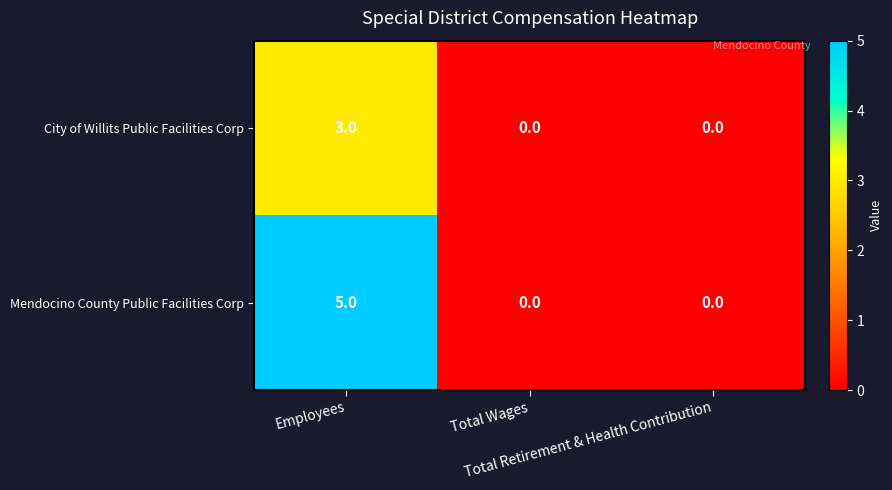

What is the difference between the maximum and minimum values in the City of Willits Public Facilities Corp series?

3